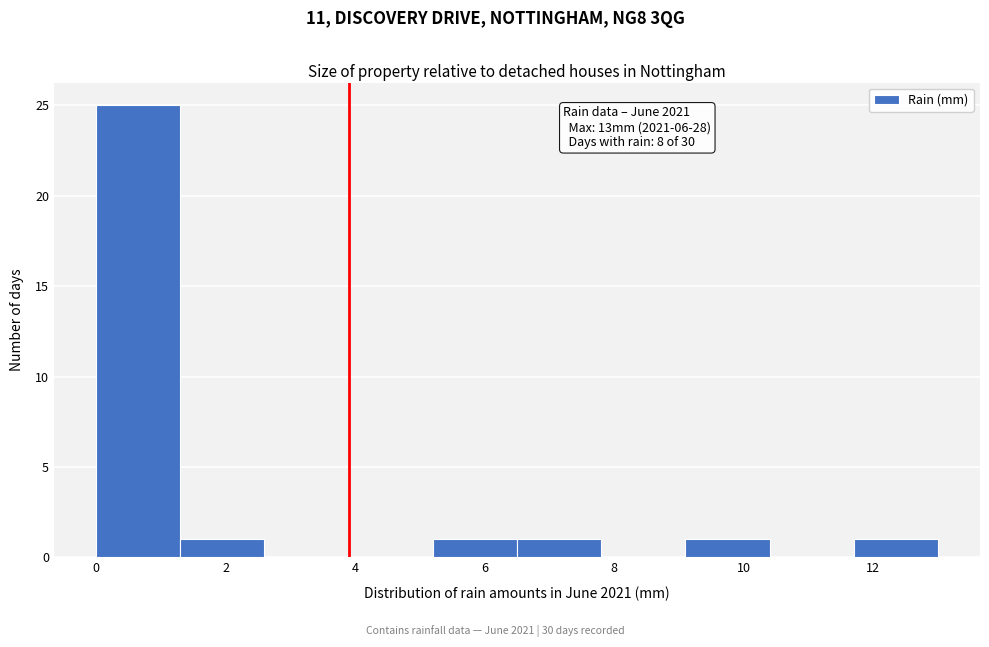

Over which range of the x-axis is the bar tallest?

0.0 to 1.3